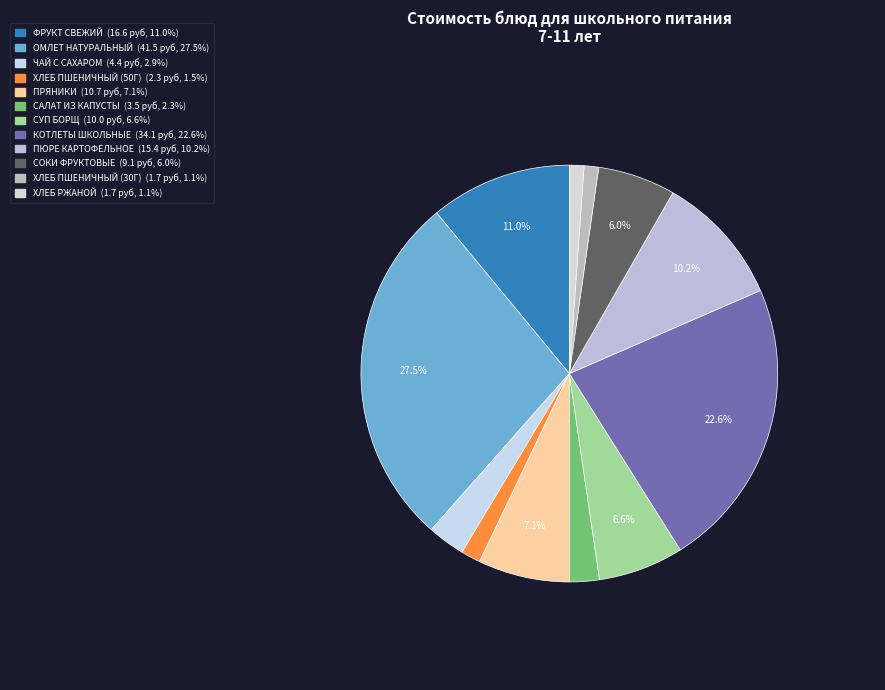

How many slices are in this pie chart?

12